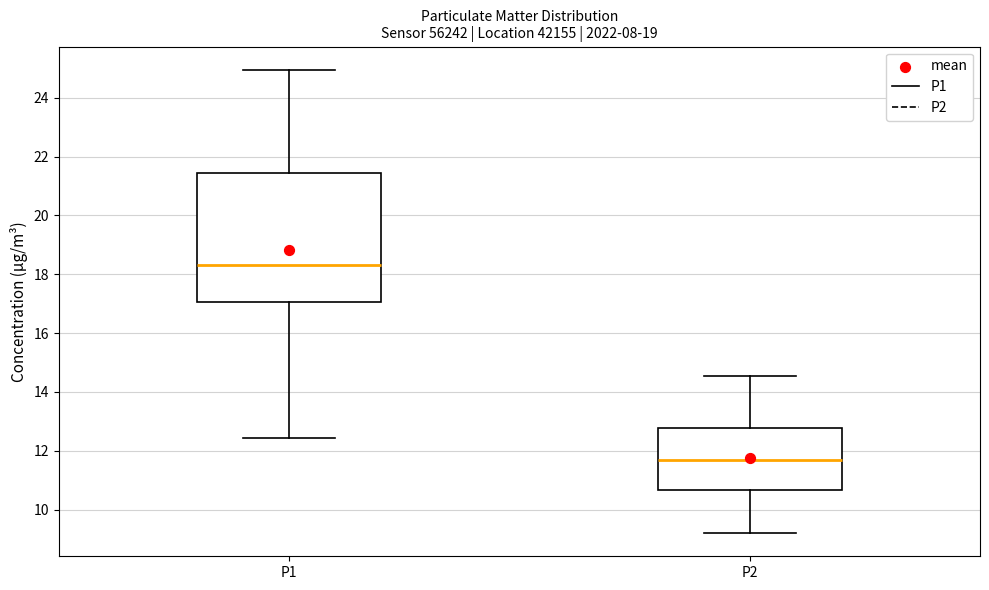

Which box has the highest median line?

P1